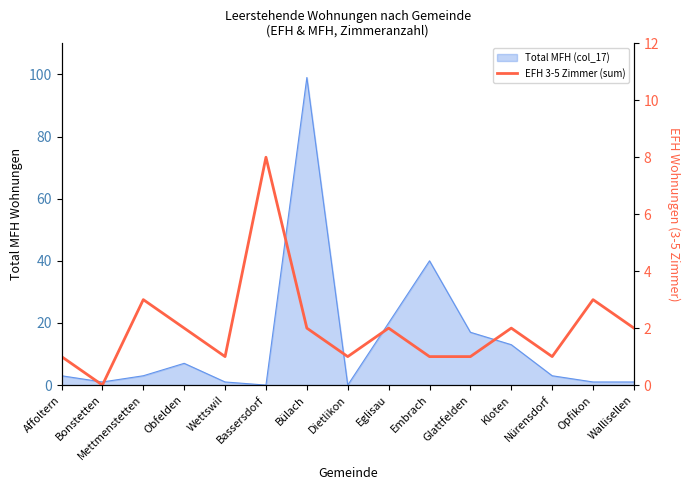

What is the sum of all values?

30